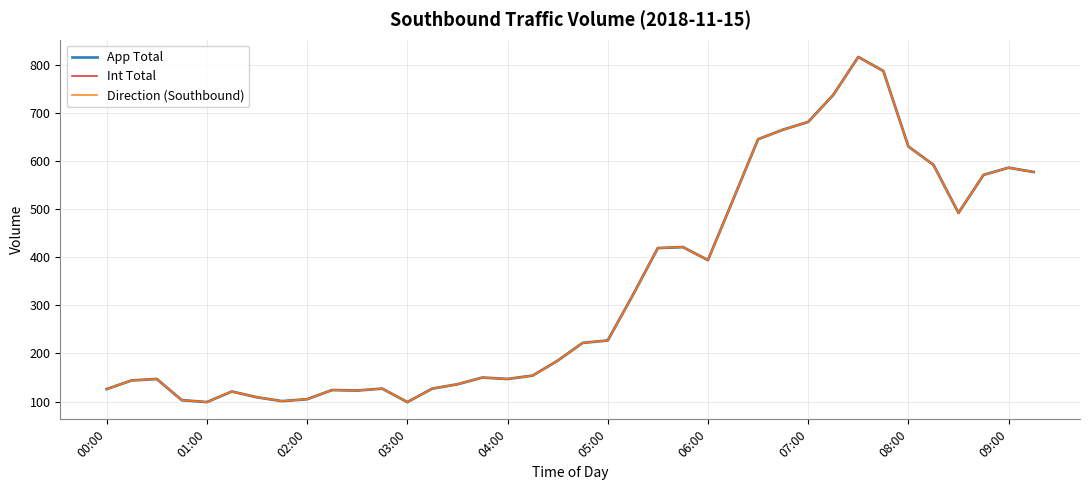

Is this an area chart (filled region under the line)?

No